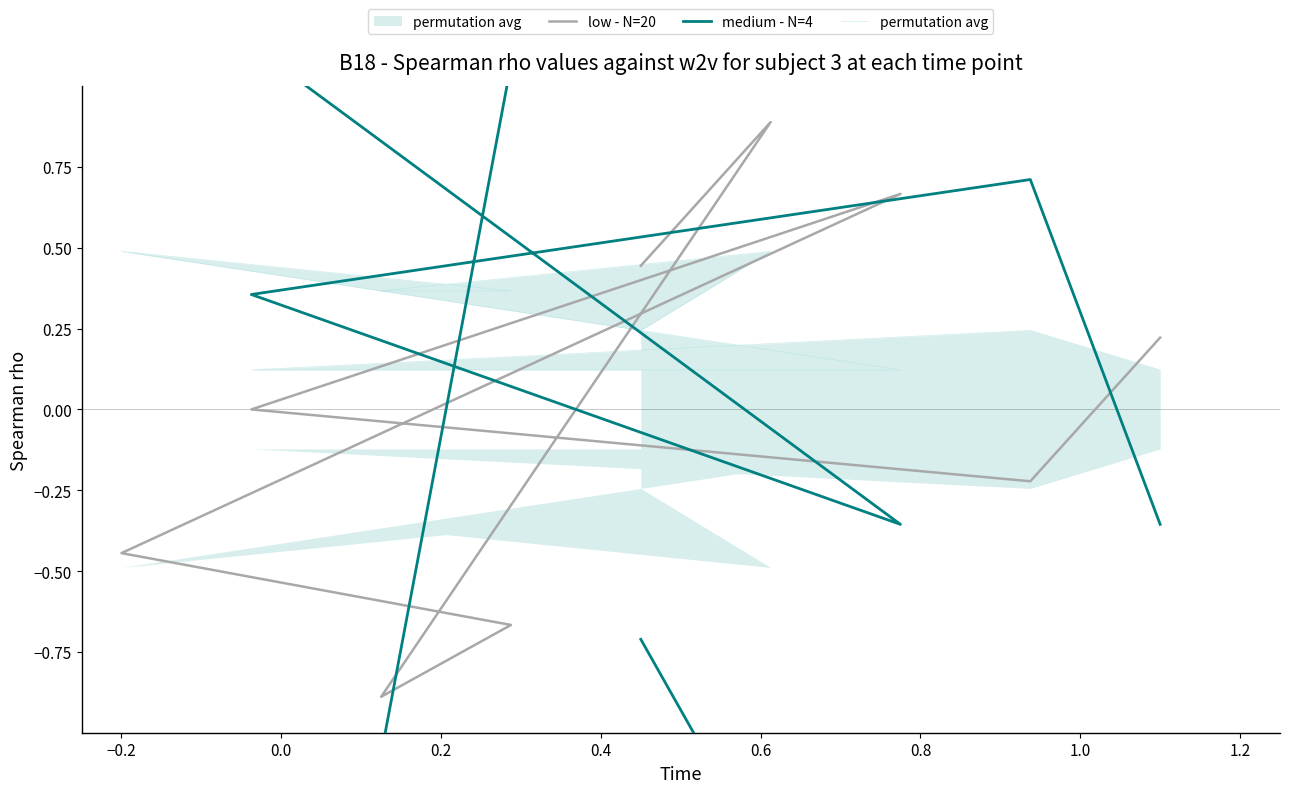

How many series are shown in this chart?

3